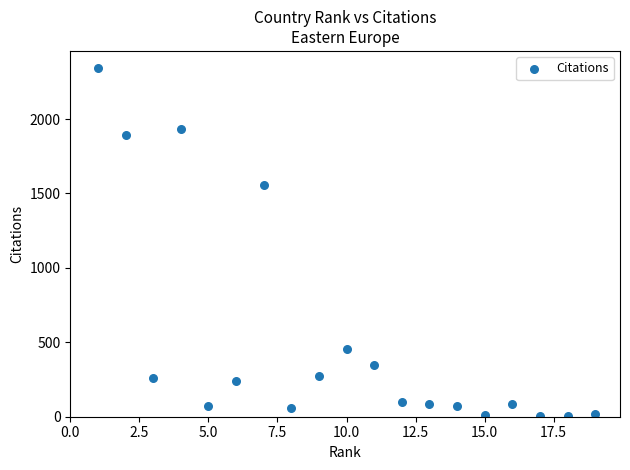

What Y value in the scatter plot is closest to 1171?

1554